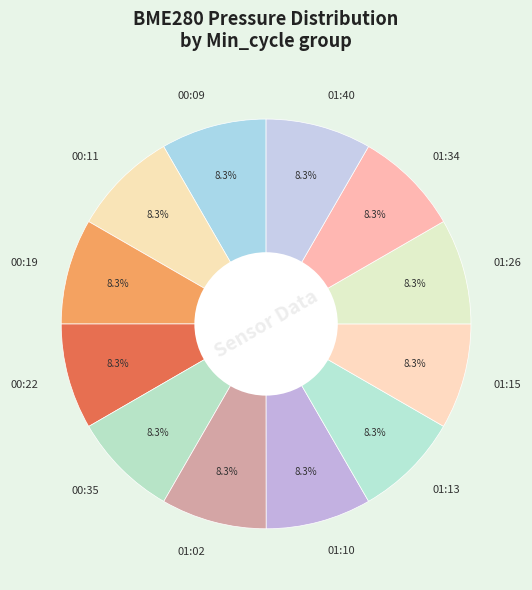

How many slices are in this pie chart?

12